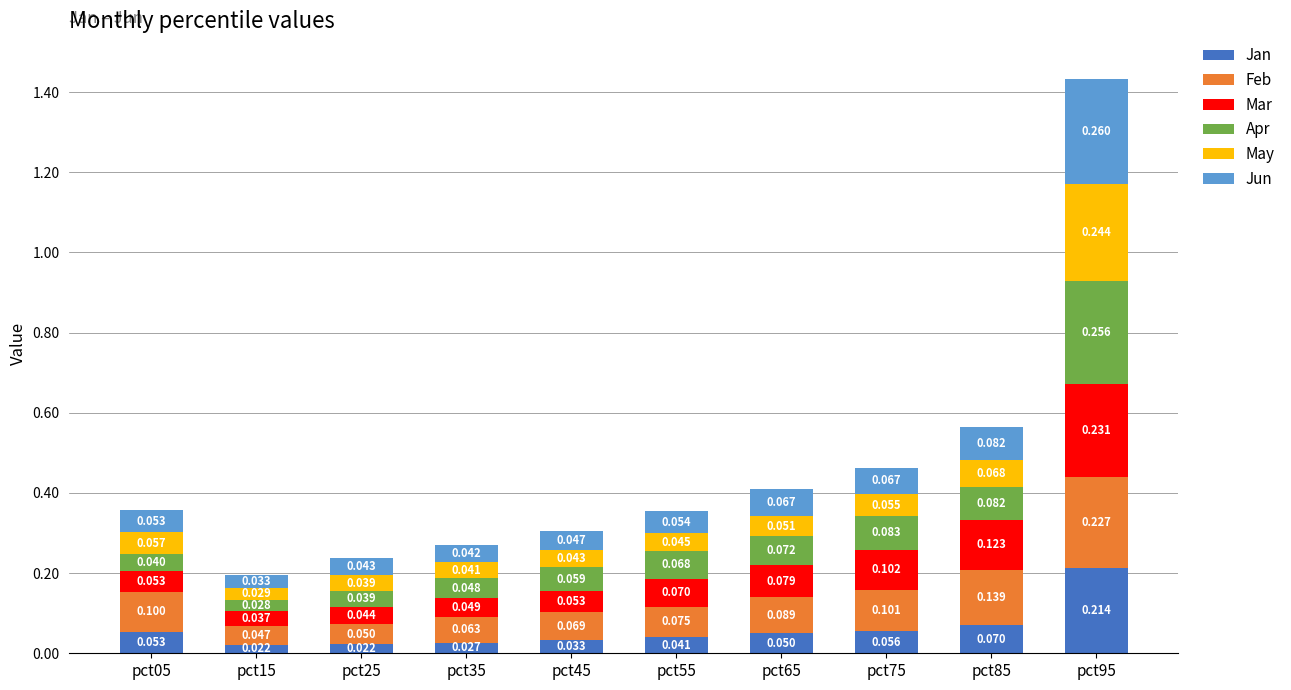

What is the total value across all series at pct05?

0.4